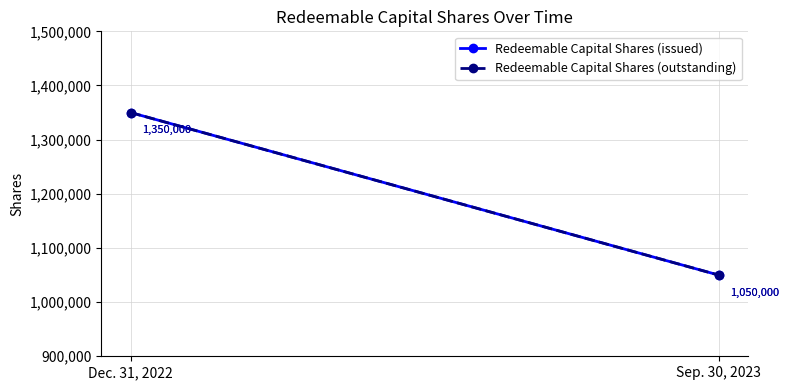

Reading left to right, extract all data points from this chart.

Redeemable Capital Shares (issued): Dec. 31, 2022=1350000	Sep. 30, 2023=1050000
Redeemable Capital Shares (outstanding): Dec. 31, 2022=1350000	Sep. 30, 2023=1050000